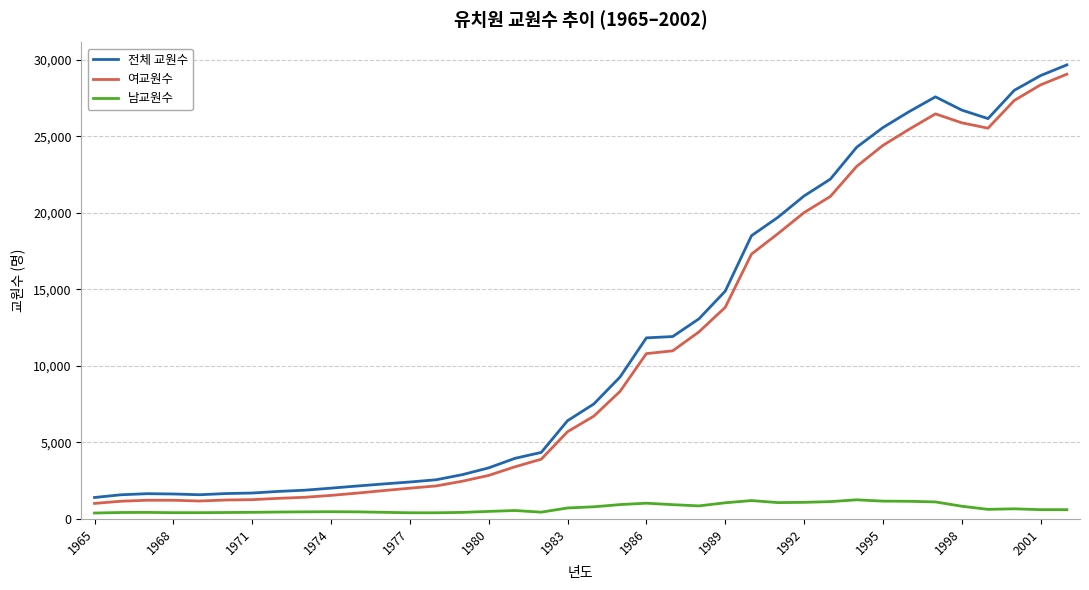

True or false: 남교원수 and 여교원수 intersect in this chart.

False